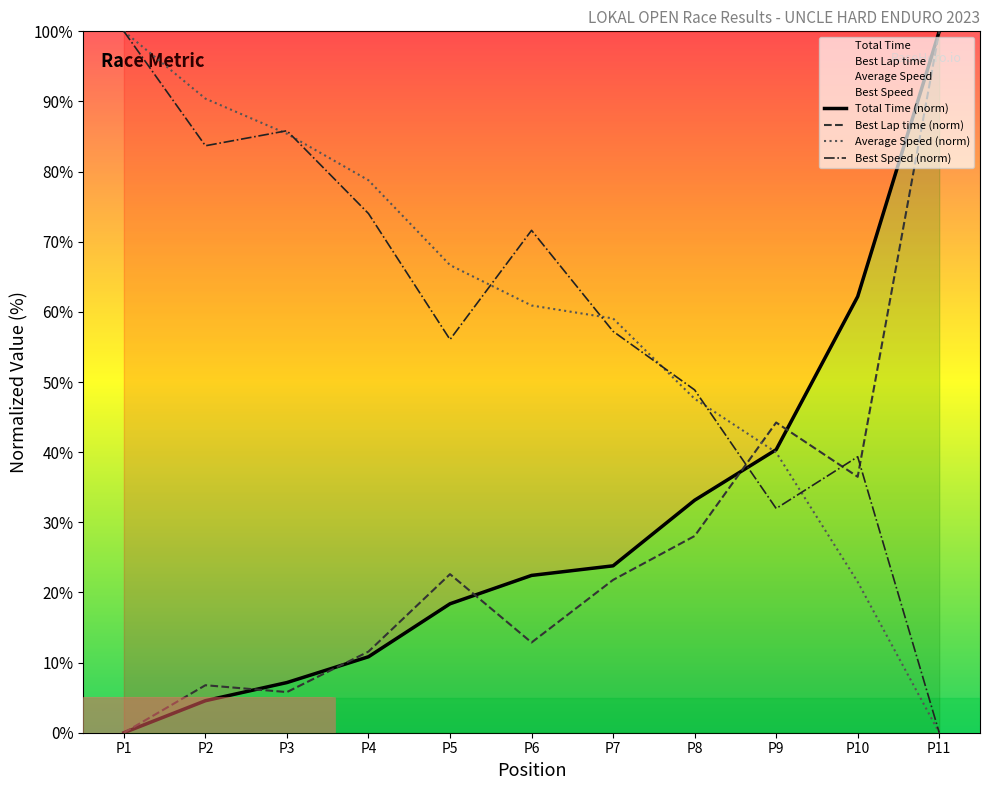

True or false: Average Speed (norm) and Best Lap time (norm) intersect in this chart.

True